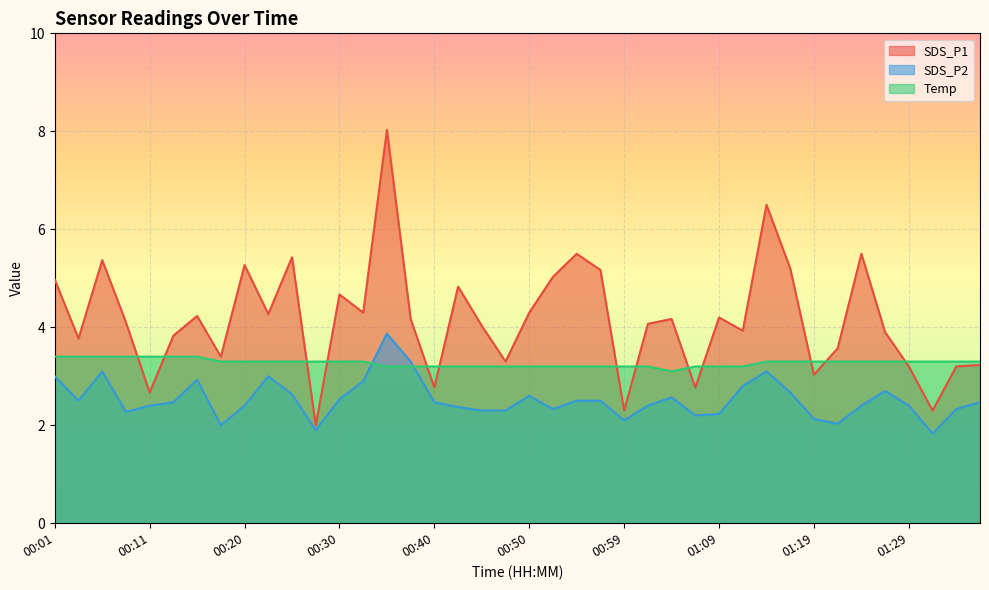

What is the sum of the SDS_P1 values at 00:42 and 01:29?

8.0